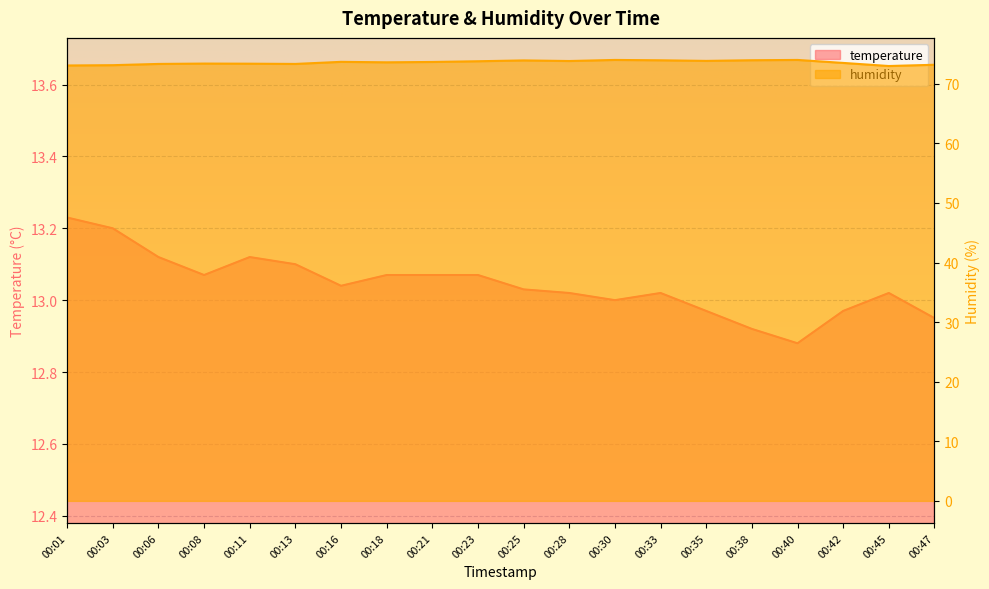

What is the value of the temperature point at the 8th from the left?

13.1